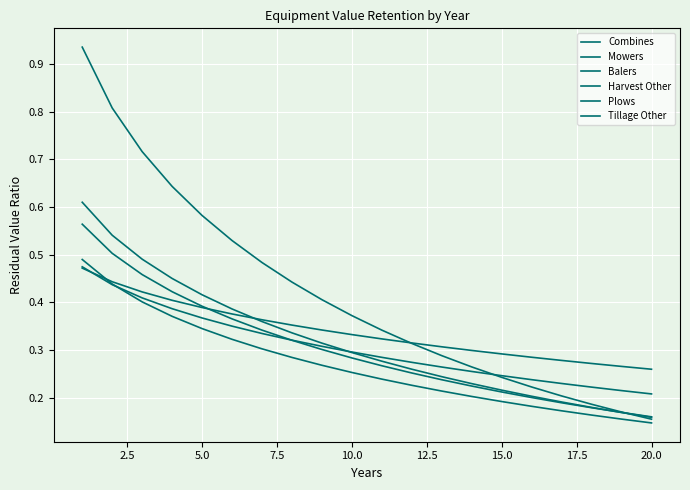

How many lines are shown in the chart?

6